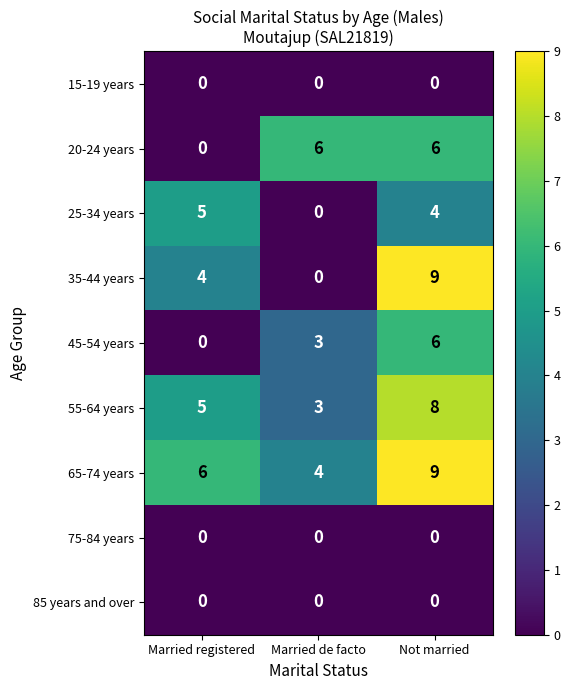

Reading left to right, list all the values displayed in this chart.

15-19 years: Married registered=0	Married de facto=0	Not married=0
20-24 years: Married registered=0	Married de facto=6	Not married=6
25-34 years: Married registered=5	Married de facto=0	Not married=4
35-44 years: Married registered=4	Married de facto=0	Not married=9
45-54 years: Married registered=0	Married de facto=3	Not married=6
55-64 years: Married registered=5	Married de facto=3	Not married=8
65-74 years: Married registered=6	Married de facto=4	Not married=9
75-84 years: Married registered=0	Married de facto=0	Not married=0
85 years and over: Married registered=0	Married de facto=0	Not married=0